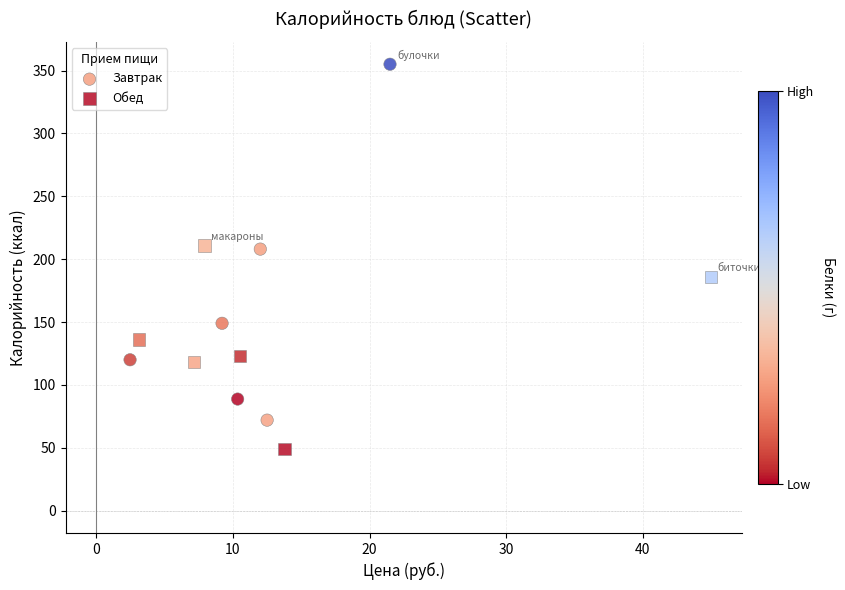

Which series reaches the minimum Y coordinate?

Обед